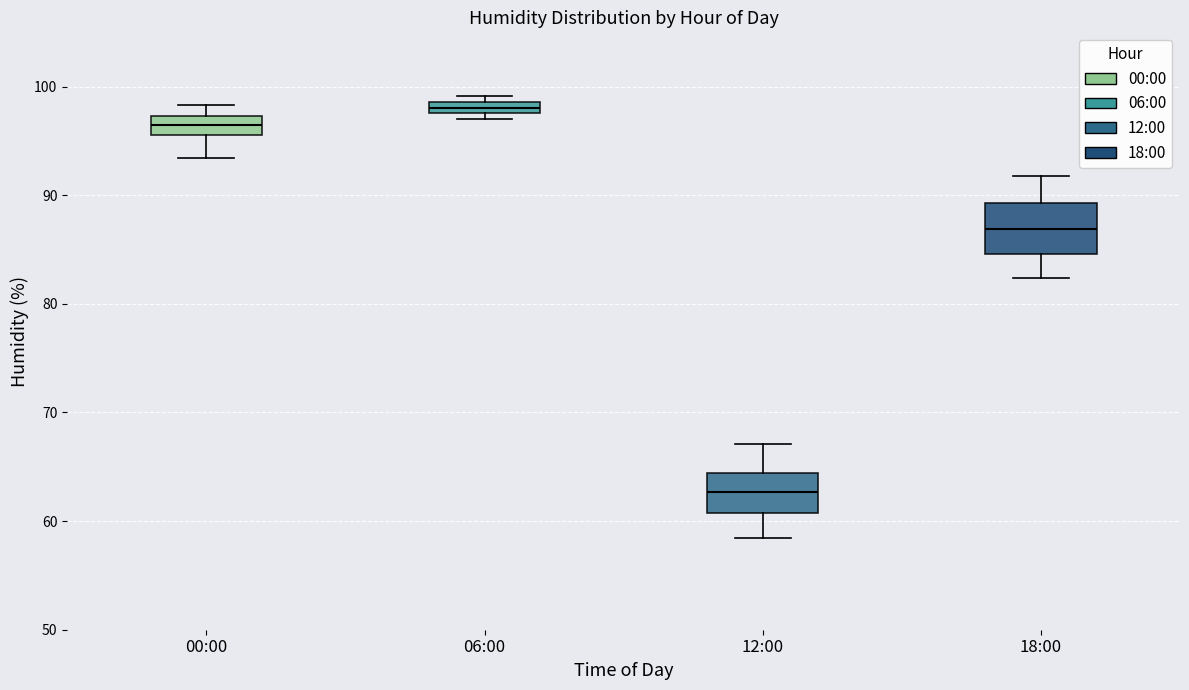

Which box is the tallest, from its lower edge to its upper edge?

18:00